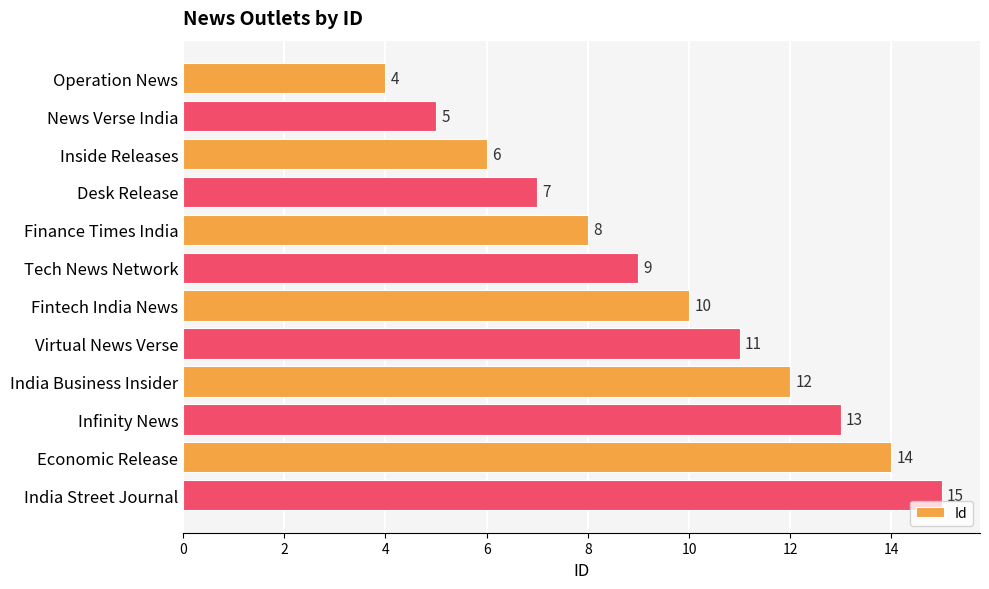

Is it true that the value at Tech News Network is 6?

False